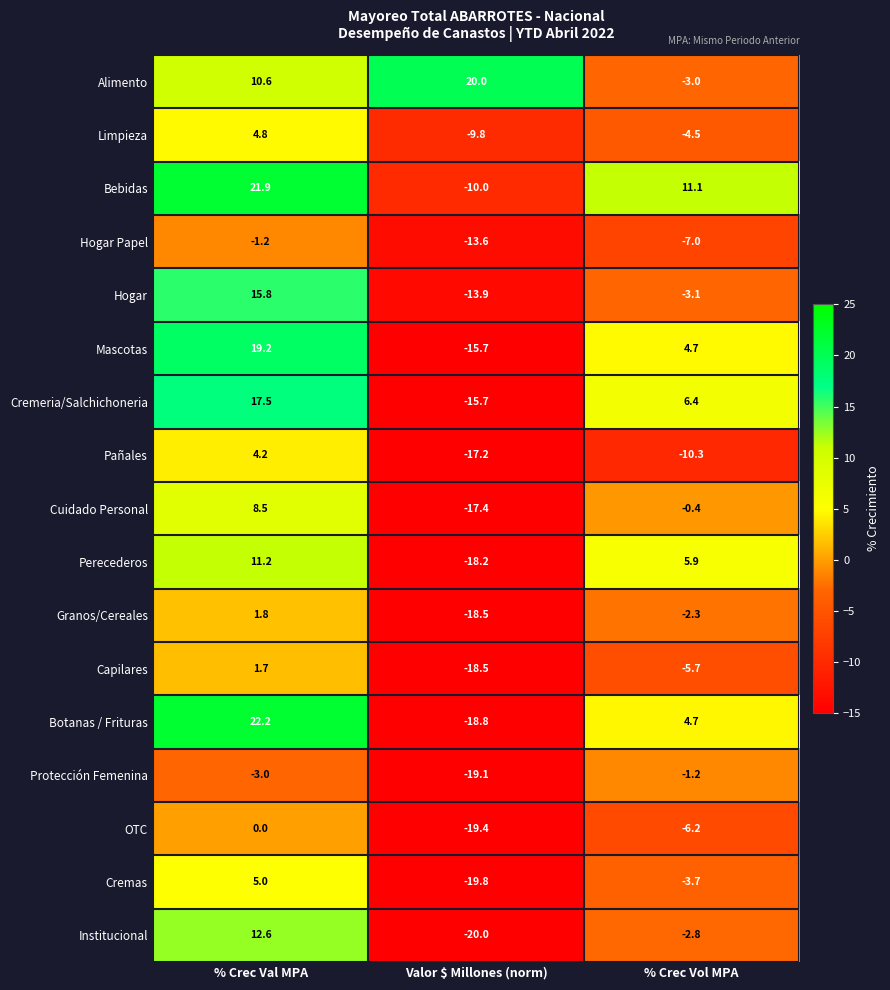

Which series has the largest total across all categories?

Alimento